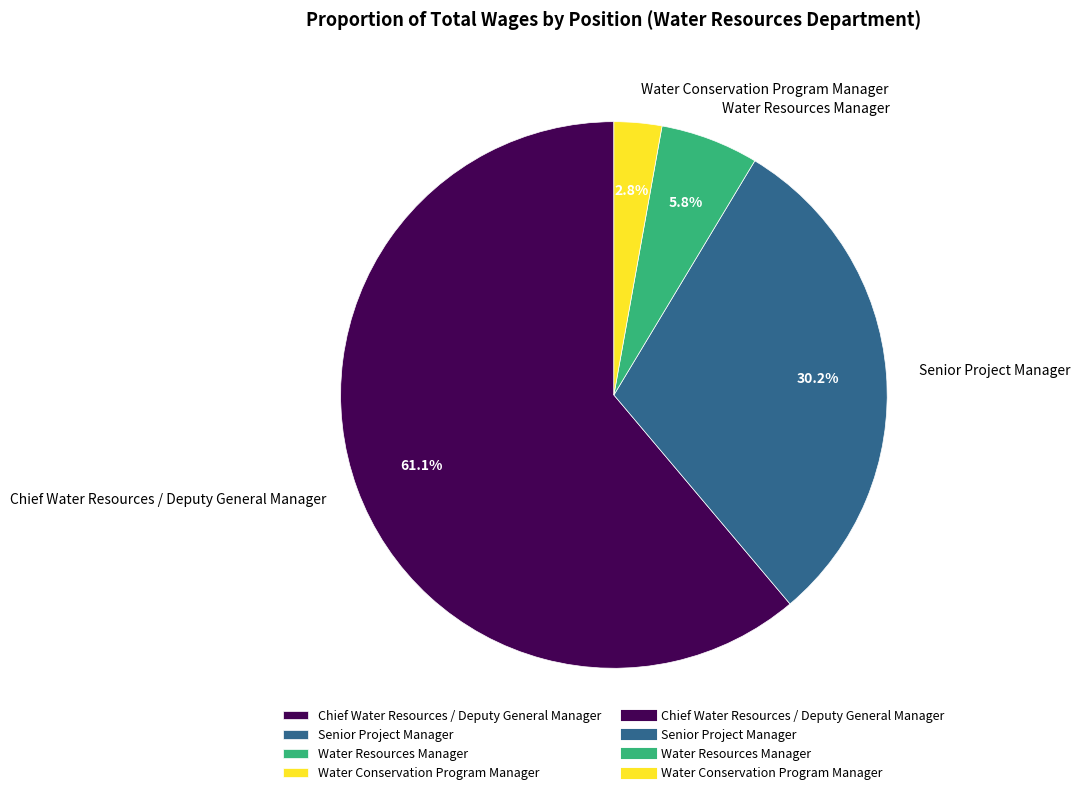

Between Senior Project Manager and Water Conservation Program Manager, which is larger?

Senior Project Manager